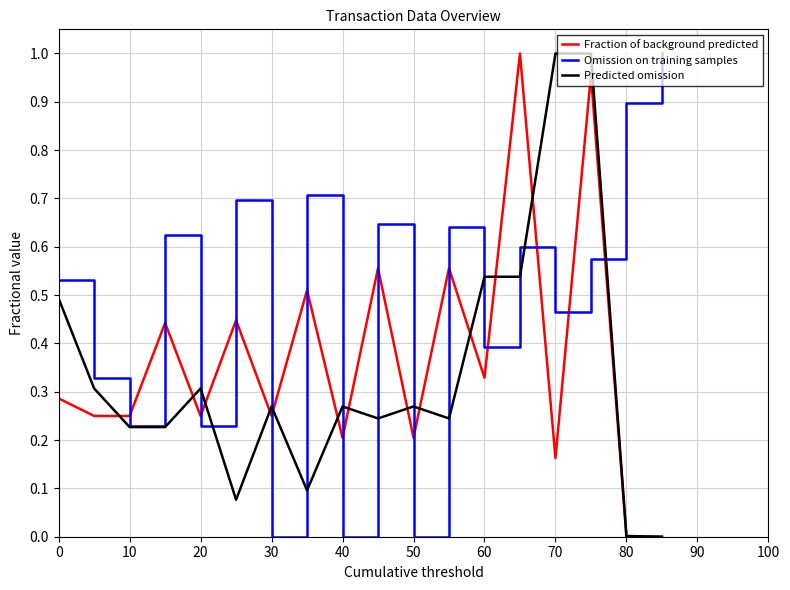

Rank the series by their average value, from highest to lowest.

Omission on training samples, Fraction of background predicted, Predicted omission